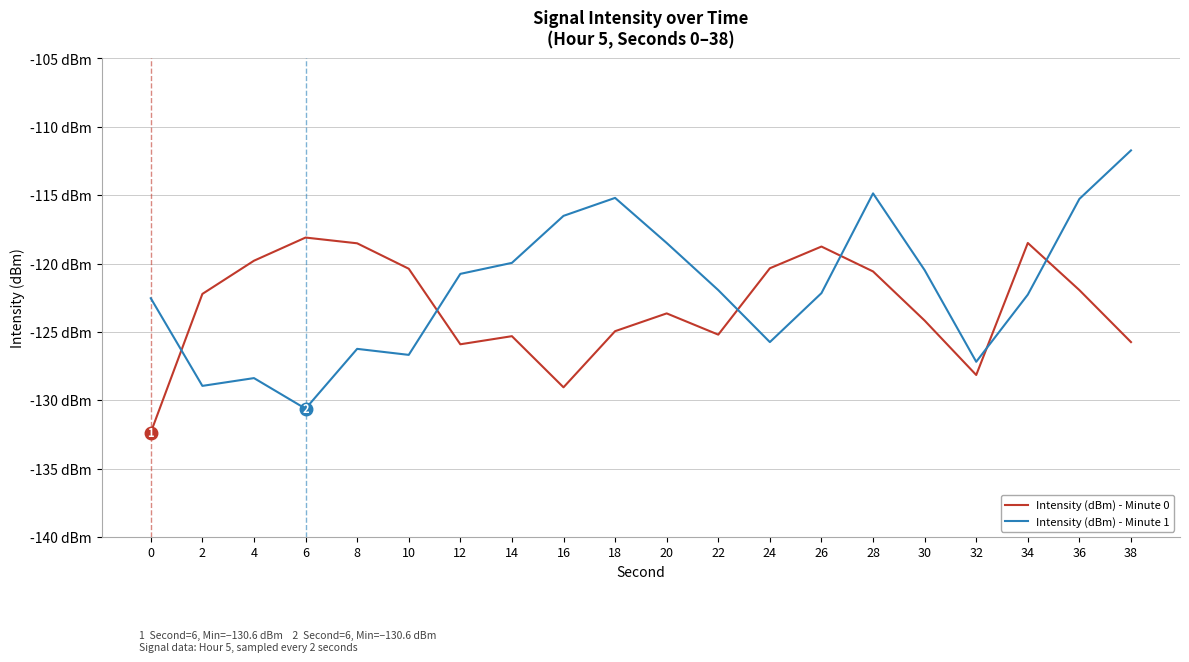

Which category has the highest value across all series?

38